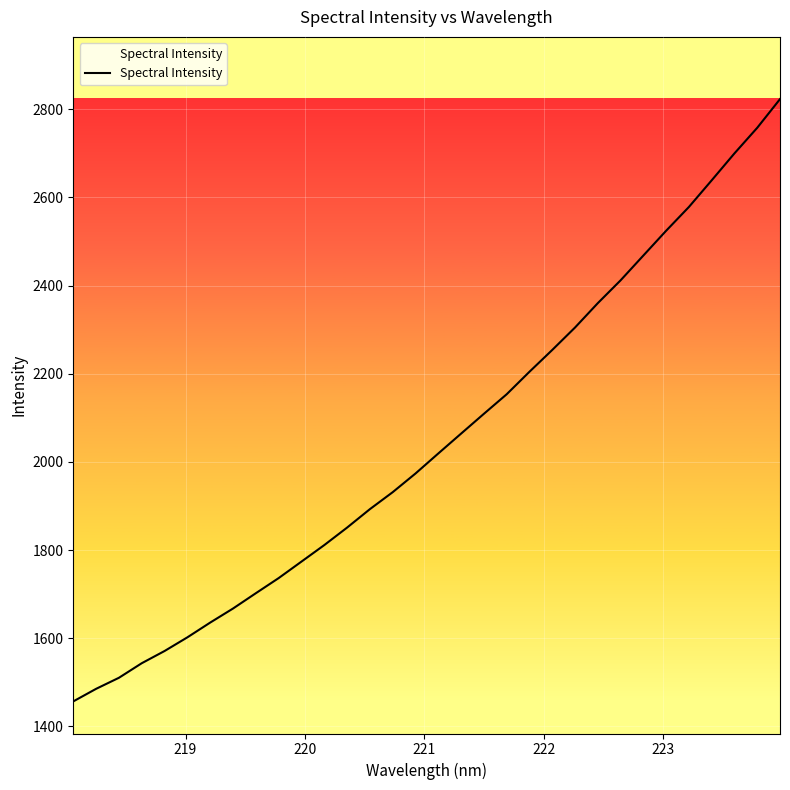

What is the maximum value shown in the chart?

2823.1